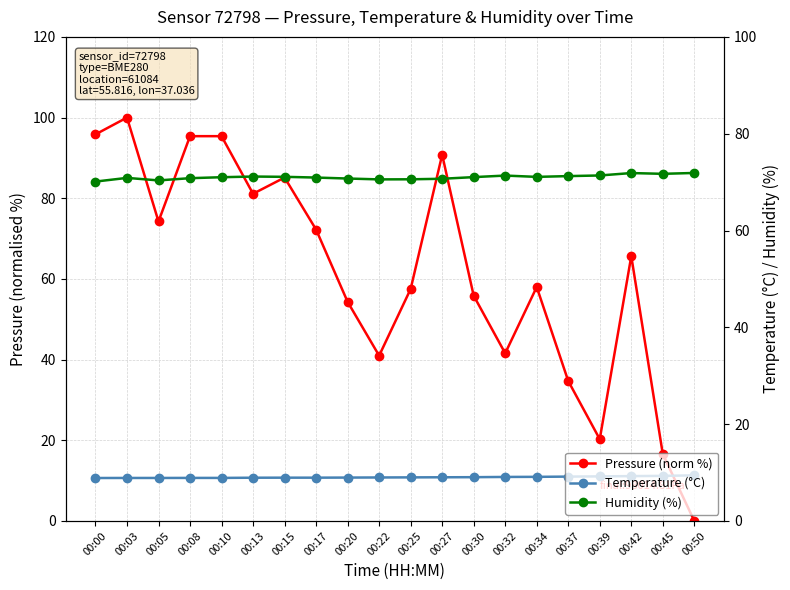

Reading left to right, what are all the values shown in this chart?

Pressure (norm %): 95.8	100.0	74.2	95.4	95.4	81.1	85.1	72.2	54.3	41.0	57.5	90.8	55.8	41.6	58.0	34.7	20.3	65.7	16.6	0.0
Temperature (°C): 8.9	8.9	8.9	8.9	8.9	8.9	8.9	8.9	9.0	9.0	9.0	9.0	9.0	9.1	9.1	9.2	9.2	9.3	9.3	9.4
Humidity (%): 70.1	70.9	70.3	70.8	71.0	71.2	71.1	70.9	70.7	70.6	70.6	70.7	71.0	71.3	71.1	71.2	71.4	71.9	71.7	71.9